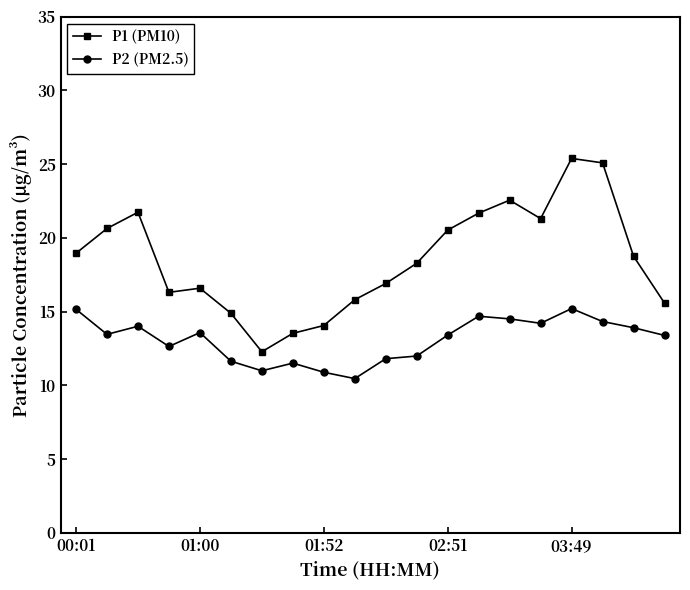

Does the chart display data point markers on the line(s)?

Yes